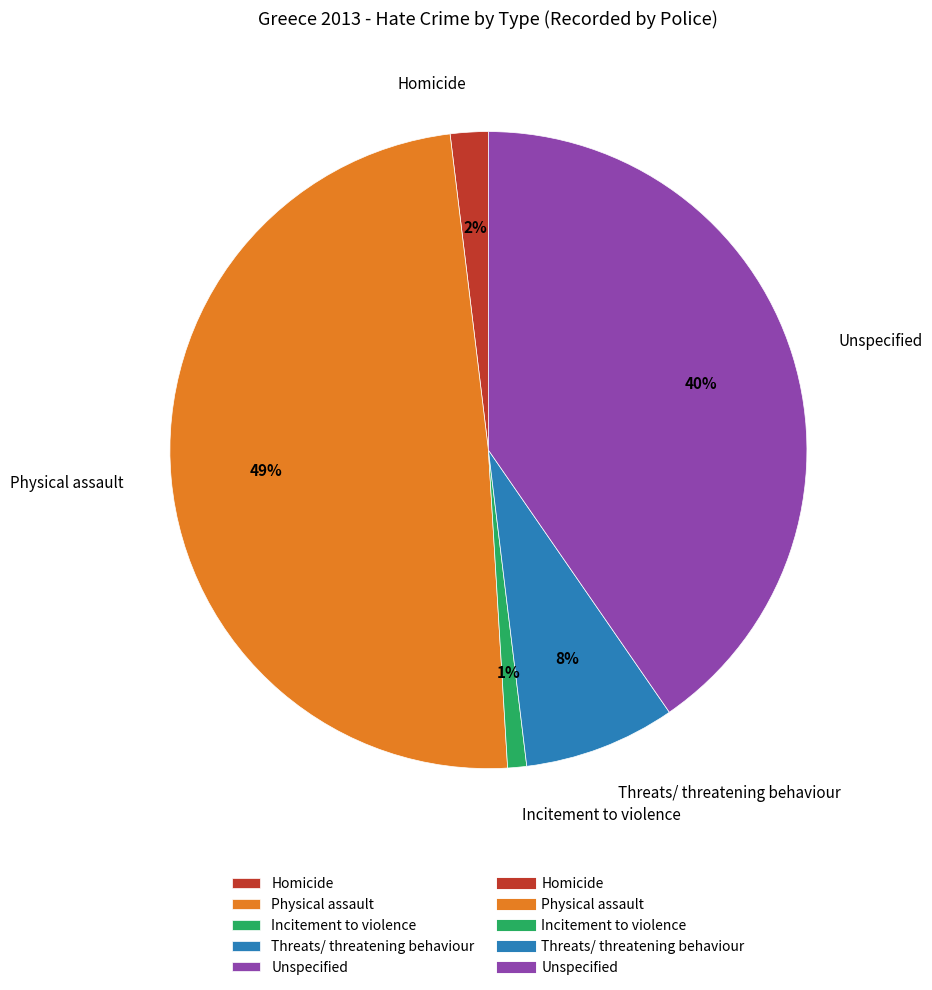

The Threats/ threatening behaviour slice represents 8% of the pie. True or false?

True